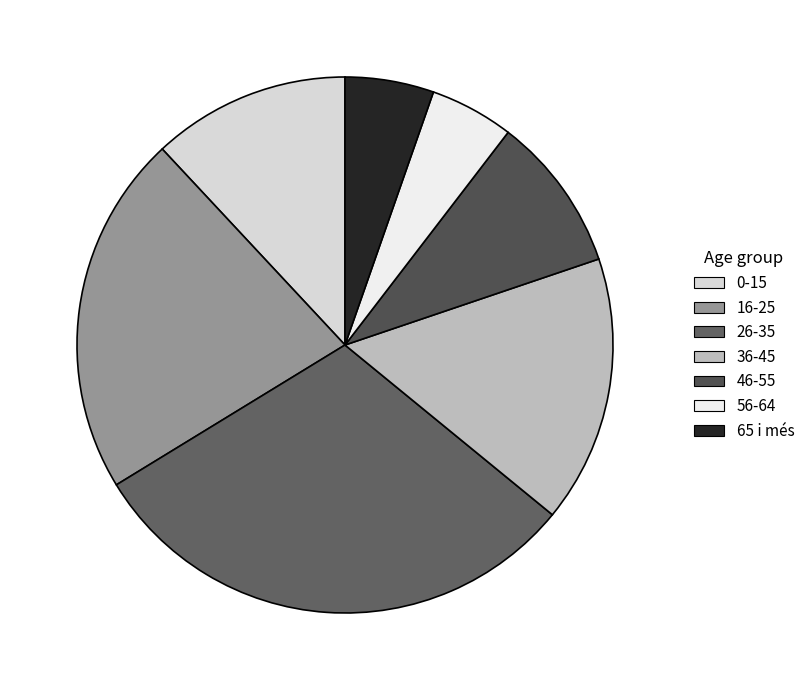

How many slices are in this pie chart?

7